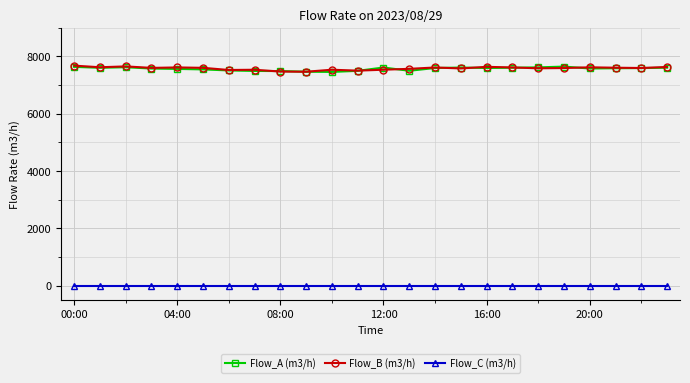

True or false: Flow_A (m3/h) has more than 2 interior local peaks.

True